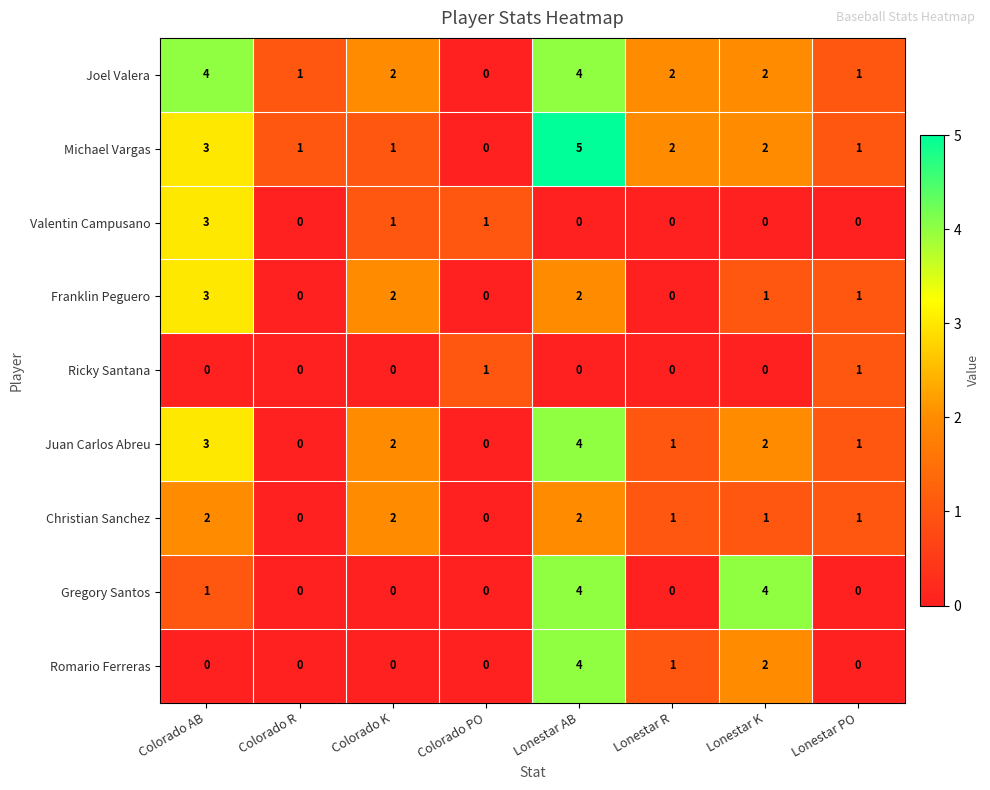

True or false: Joel Valera has a value of 1 at Colorado R.

True